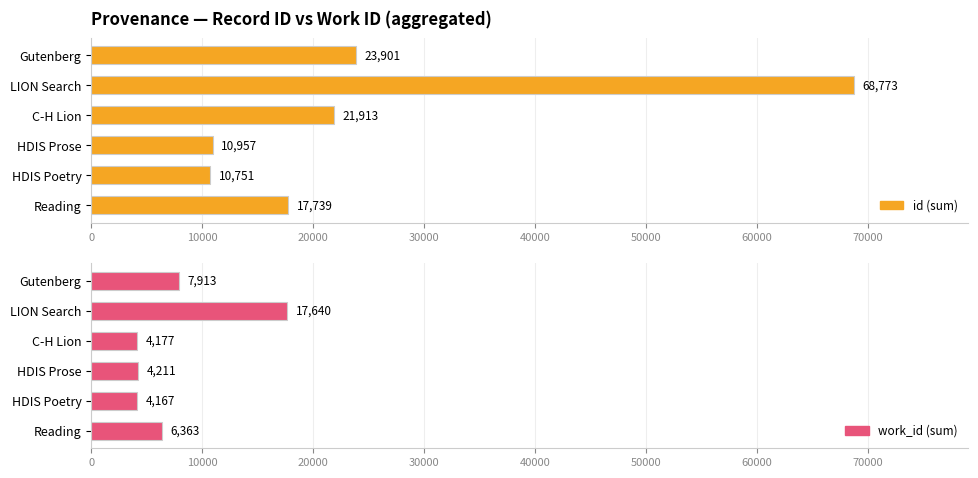

At how many categories does at least one series exceed 62058?

1